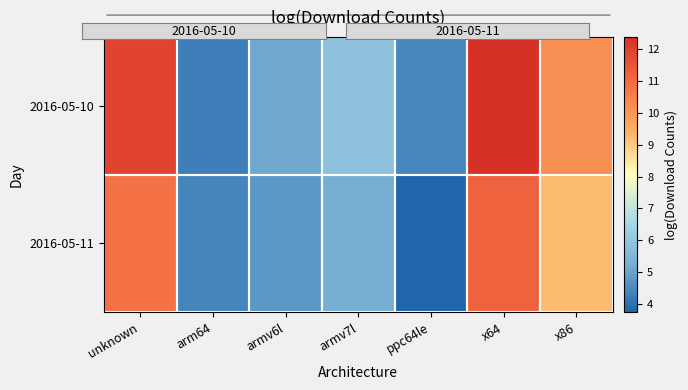

Reading right to left, transcribe all the data shown in this chart.

2016-05-10: x86=10.1	x64=12.4	ppc64le=4.4	armv7l=5.9	armv6l=5.1	arm64=4.3	unknown=11.9
2016-05-11: x86=9.2	x64=11.2	ppc64le=3.7	armv7l=5.3	armv6l=4.8	arm64=4.4	unknown=10.8